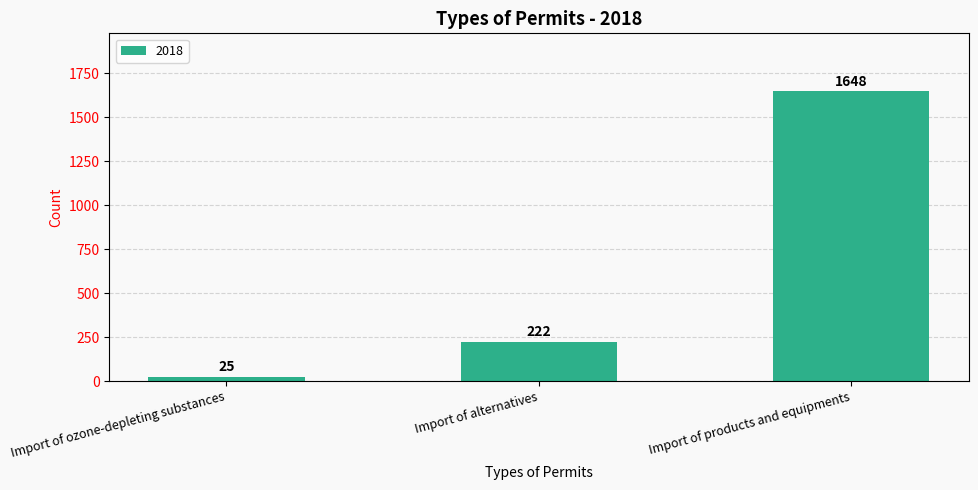

What is the maximum value shown in the chart?

1648